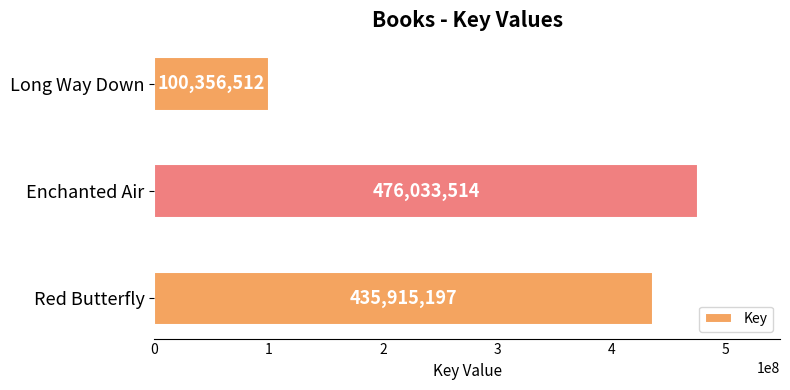

Reading top to bottom, what are all the values shown in this chart?

Long Way Down=100356512	Enchanted Air=476033514	Red Butterfly=435915197